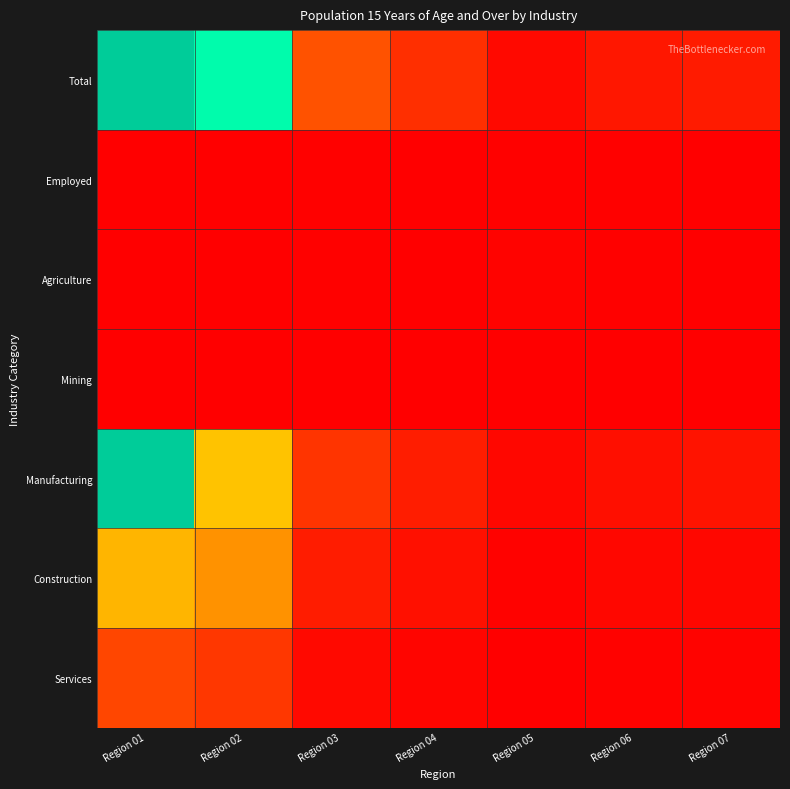

At how many categories does at least one series exceed 1605903?

1